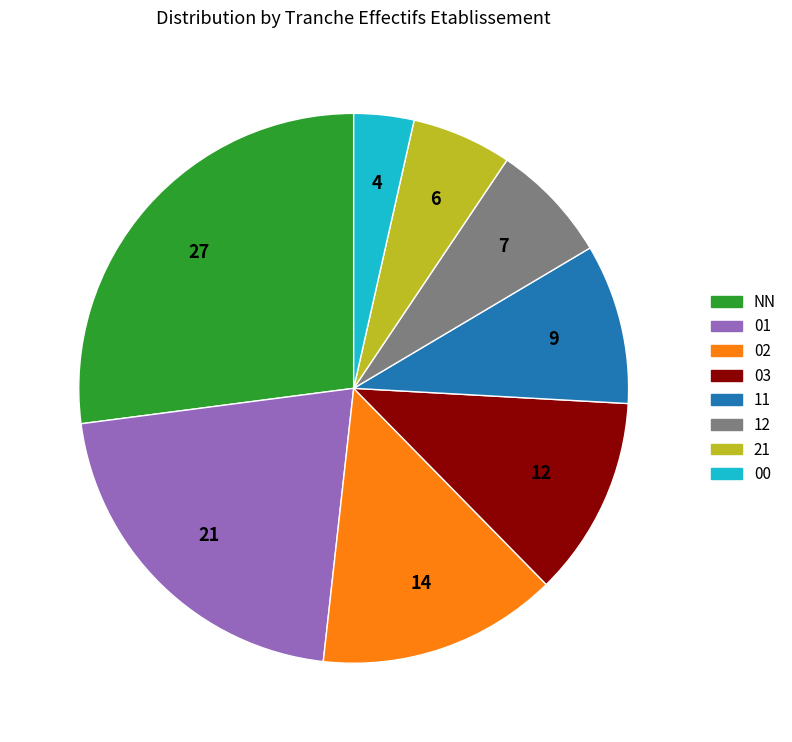

Rank the categories by value from lowest to highest.

00, 21, 12, 11, 03, 02, 01, NN